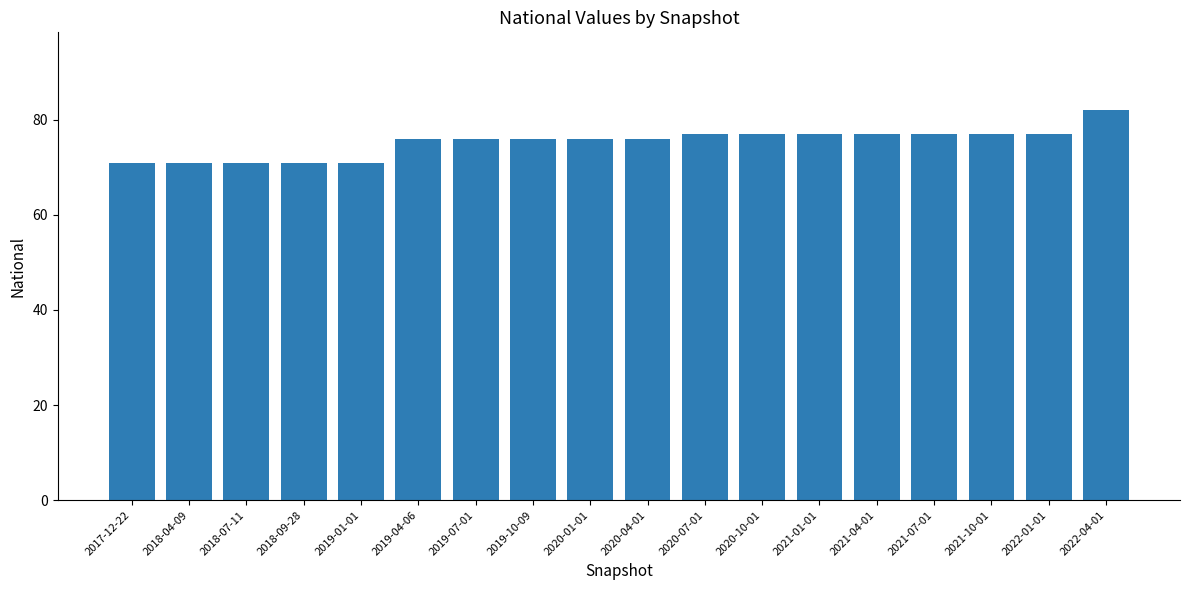

The value at 2022-04-01 is 36. True or false?

False